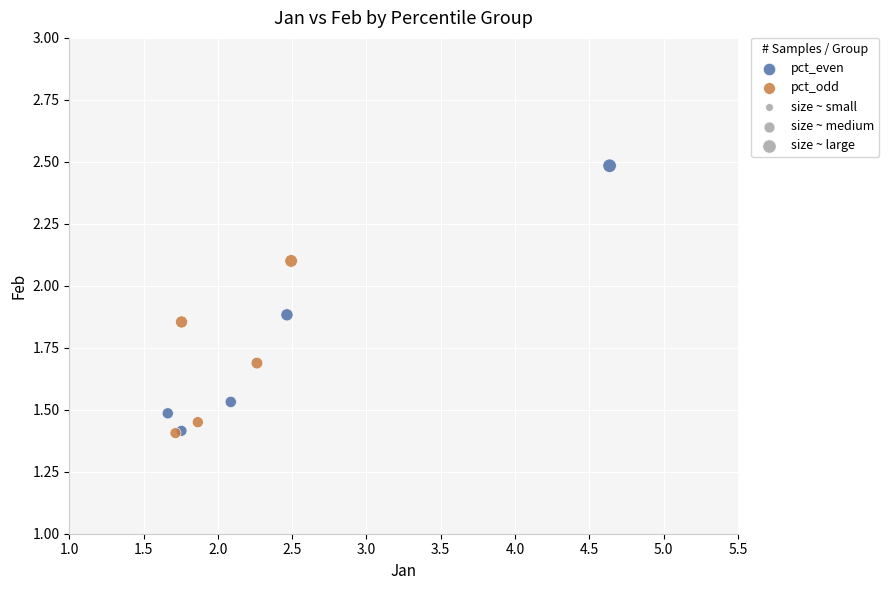

Which series reaches the maximum Y coordinate?

pct_even